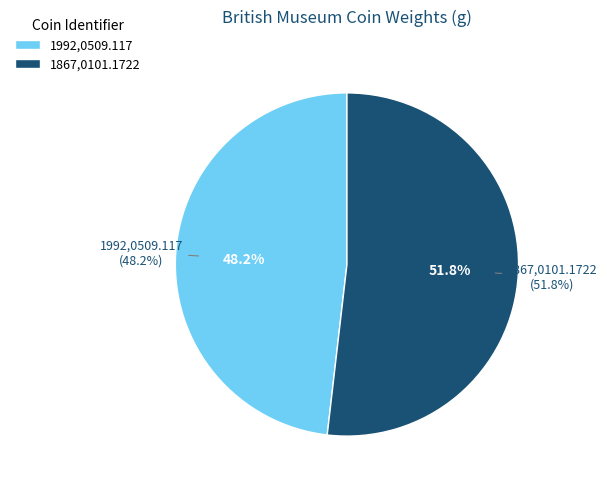

Is the sum of 1867,0101.1722 and 1992,0509.117 greater than half?

Yes